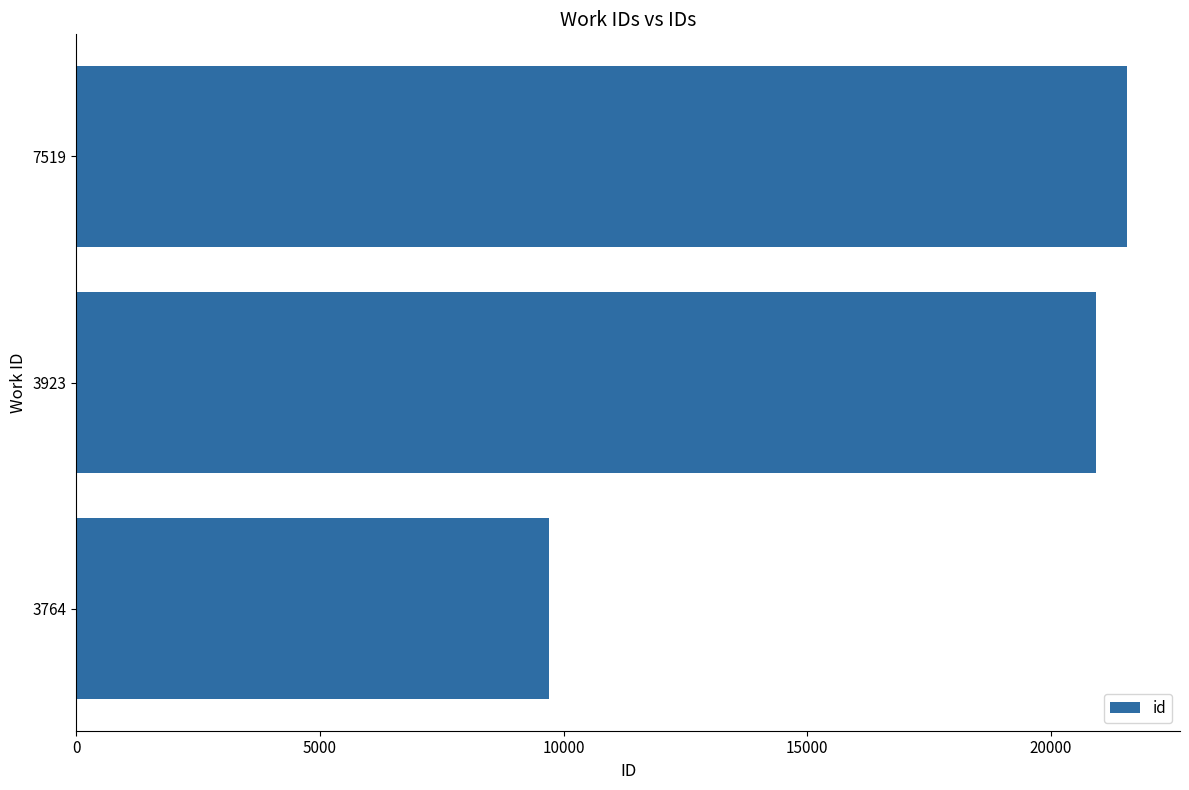

Rank the categories by value from lowest to highest.

3764, 3923, 7519